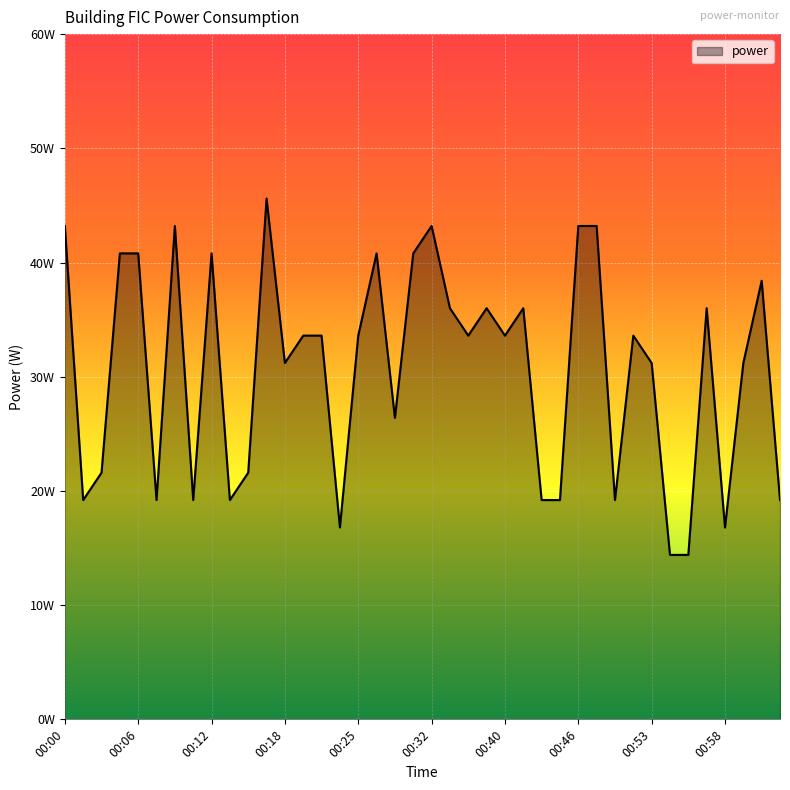

Does the chart display data point markers on the line(s)?

No